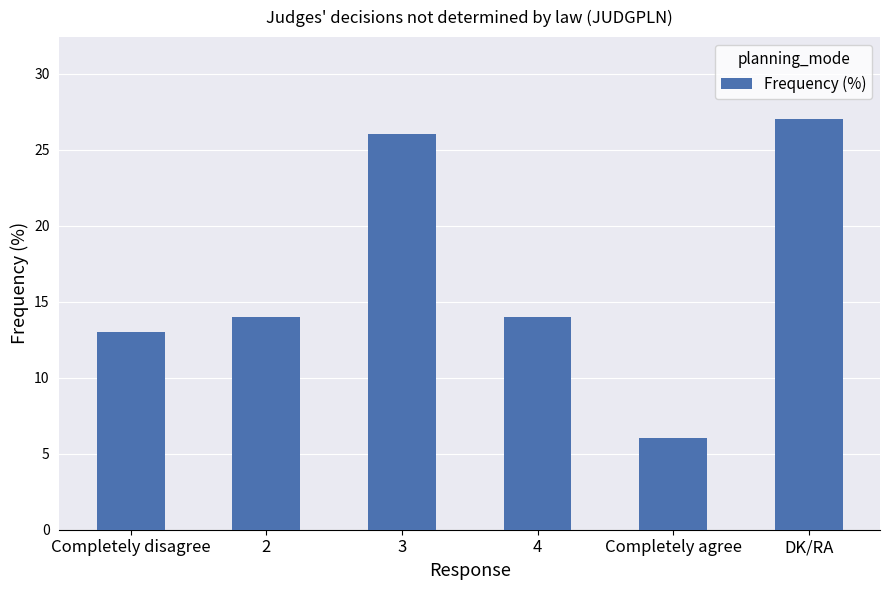

What is the change in value from 2 to 3?

+12